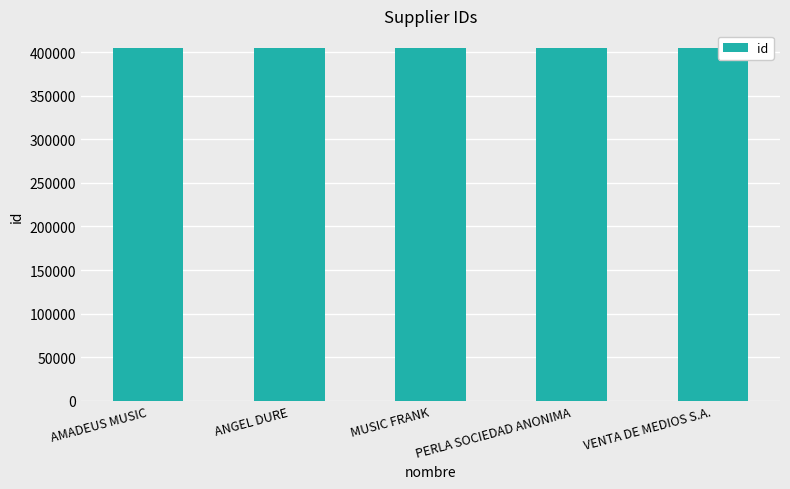

Count the number of data series in this chart.

1